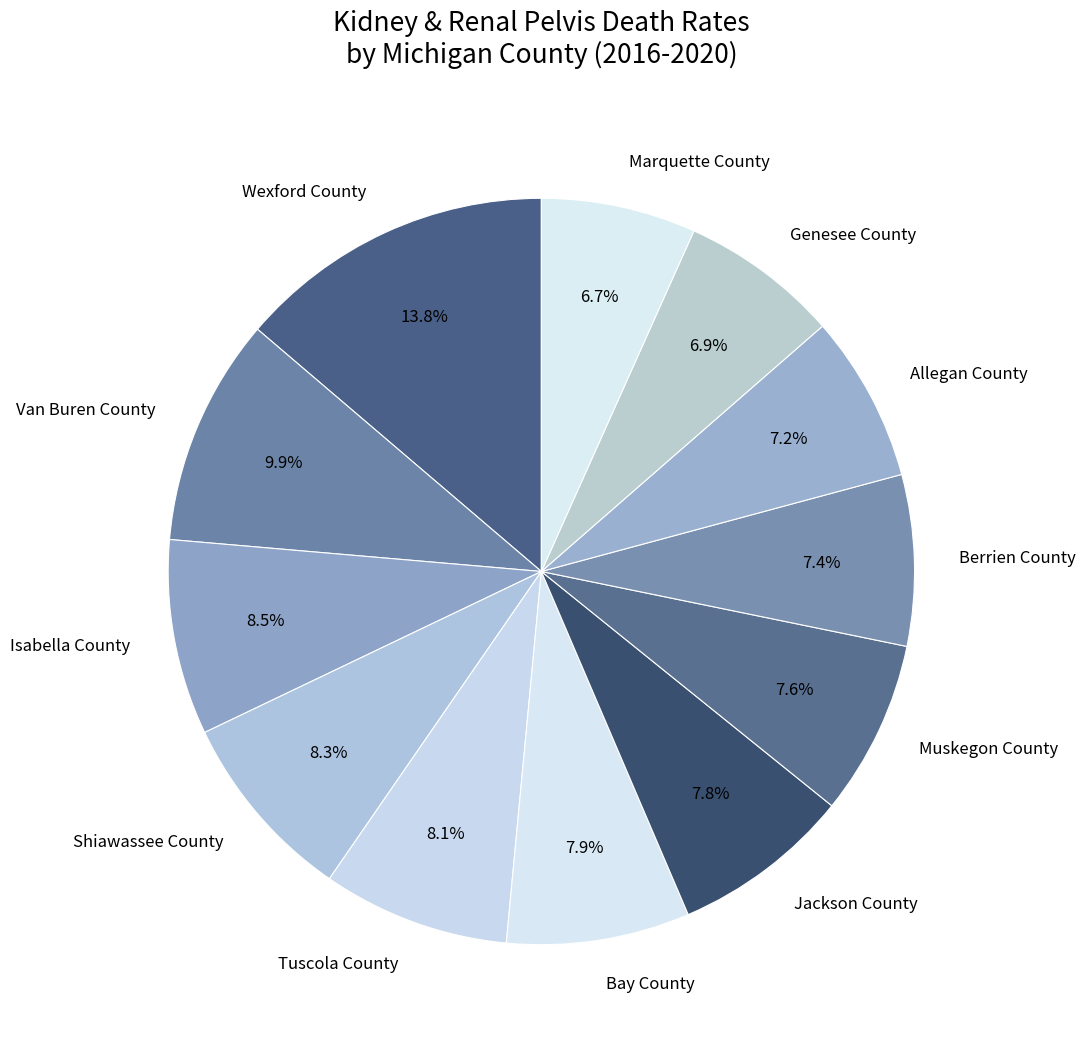

Which has a higher value, Jackson County or Isabella County?

Isabella County